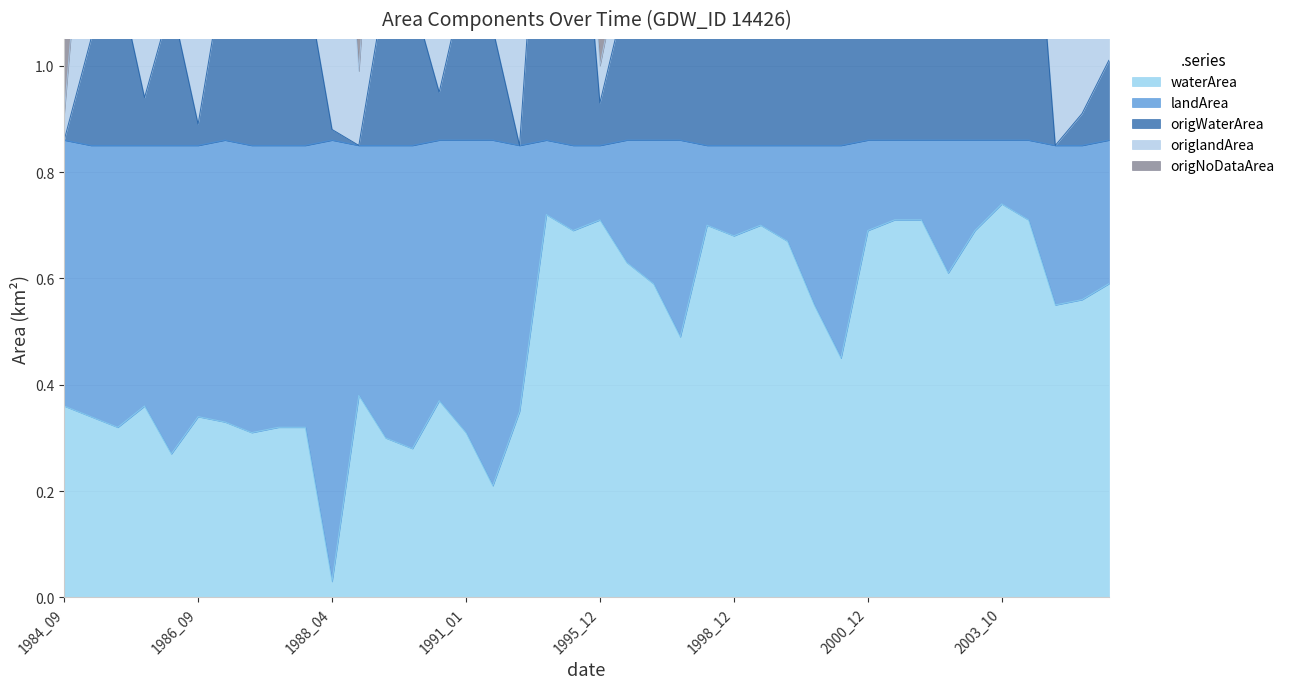

At which label is waterArea closest to 0?

1988_04